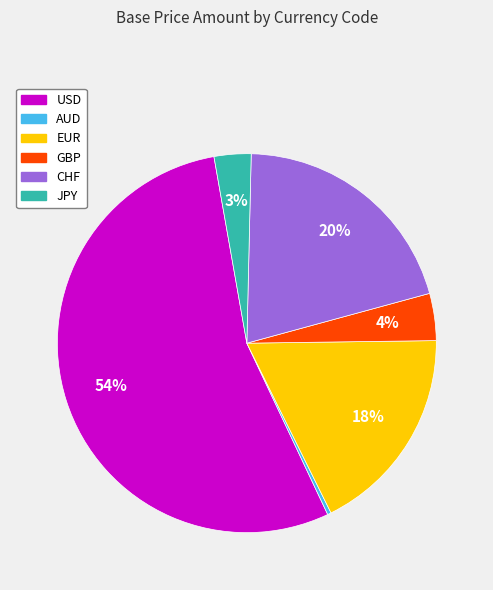

To the nearest percent, what is the combined percentage of EUR and AUD?

18%